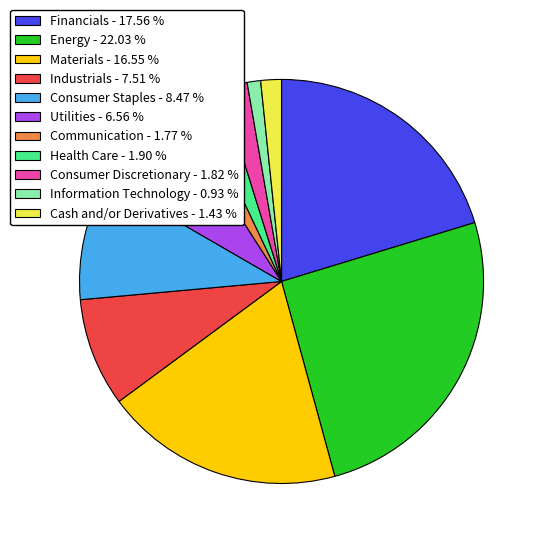

How many segments does this pie chart have?

11